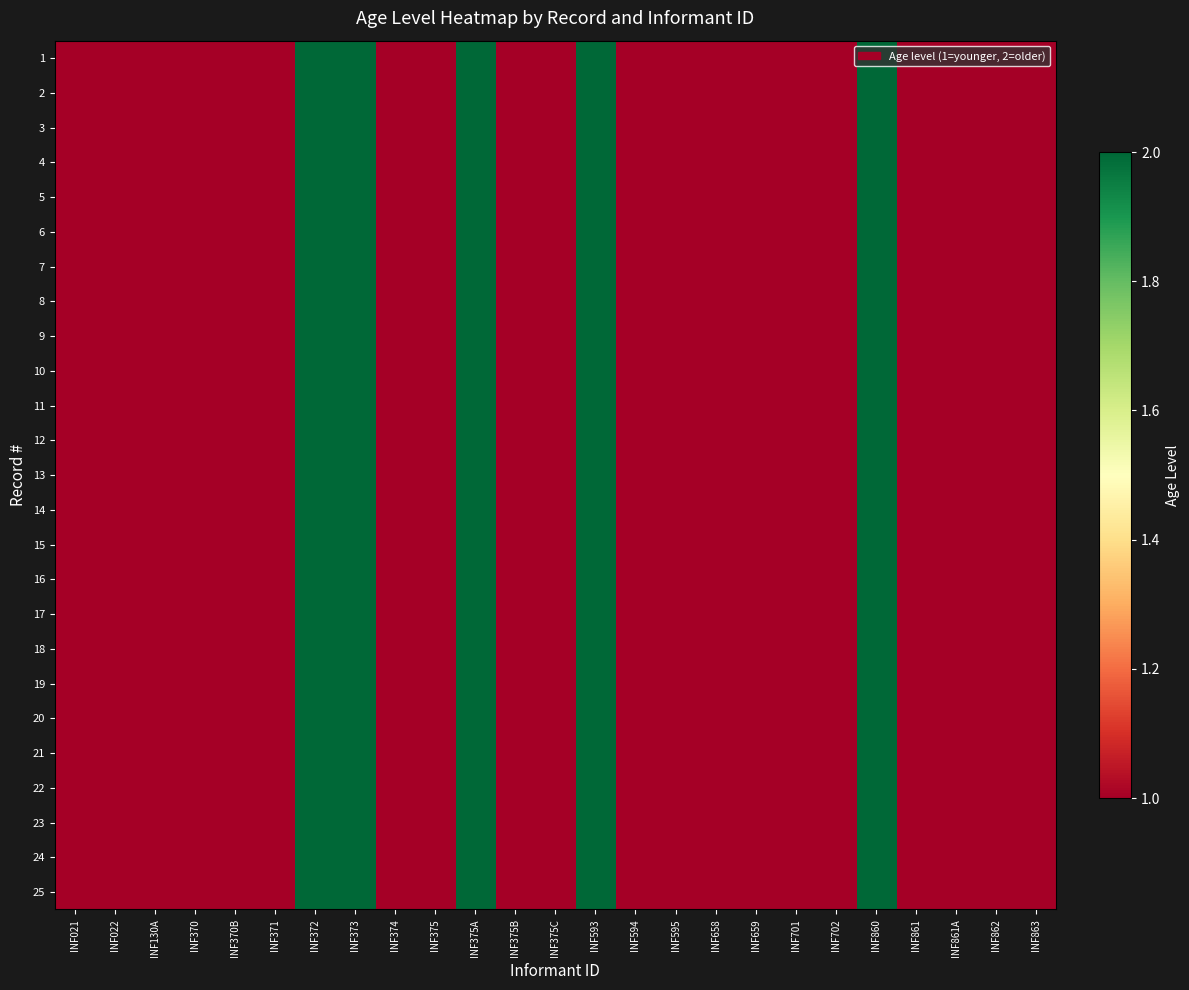

At how many categories does at least one series exceed 1?

5